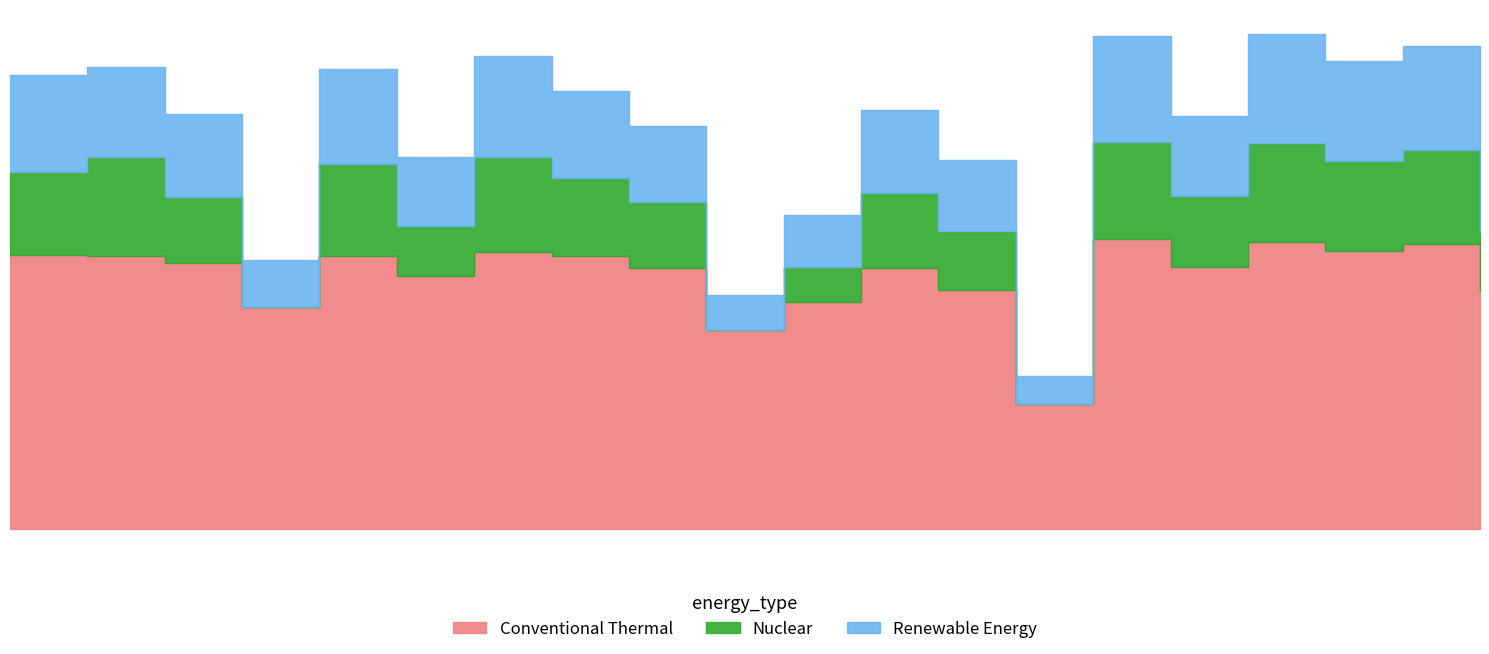

Which series changed the most between 29-Fri and 17-Wed?

Nuclear